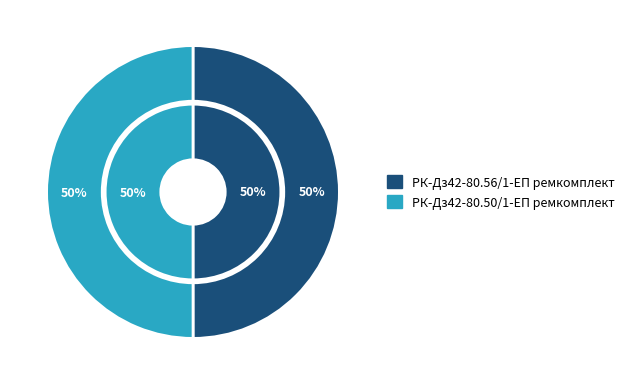

What is the largest slice in the pie chart?

РК-Дз42-80.50/1-ЕП ремкомплект